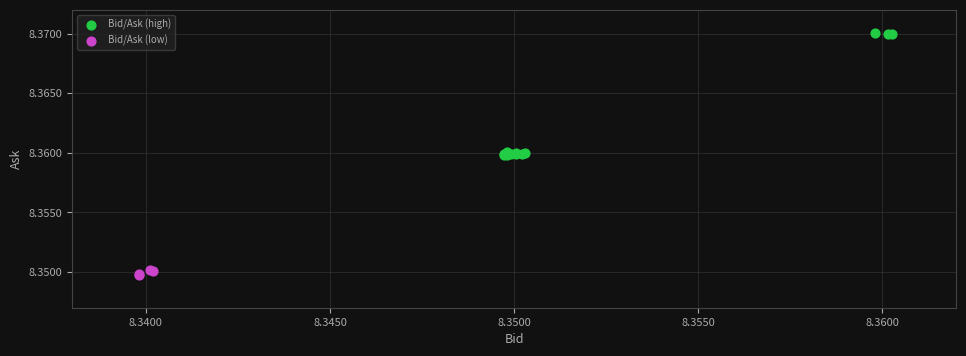

Which series has the widest spread of Y values?

Bid/Ask (high)